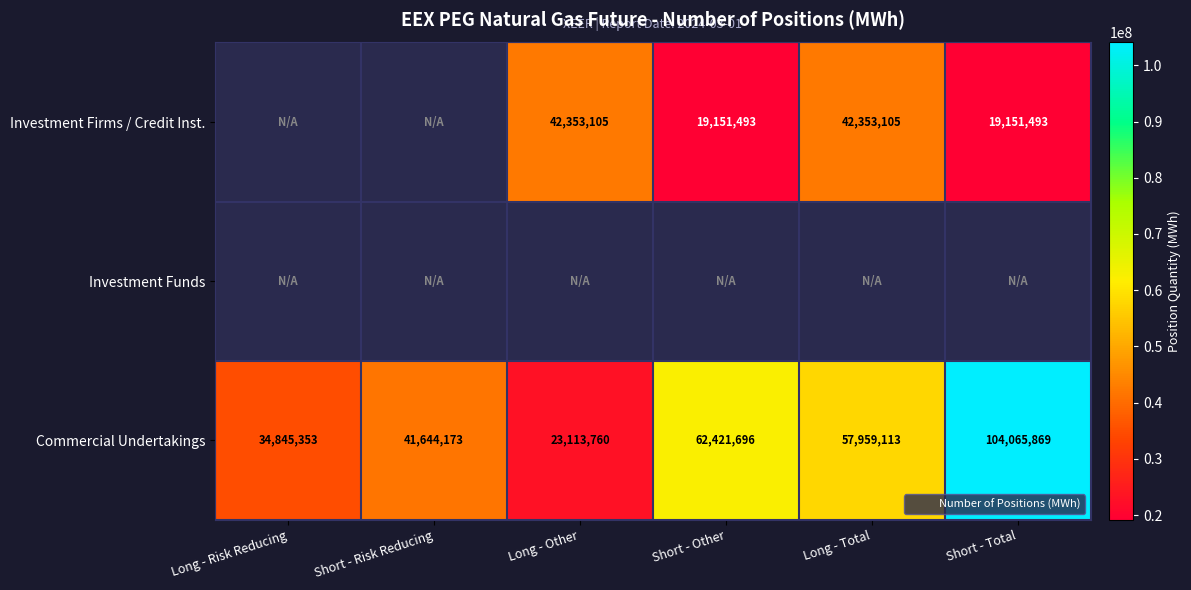

List the series in order of their peak value, lowest first.

Investment Firms / Credit Inst., Investment Funds, Commercial Undertakings